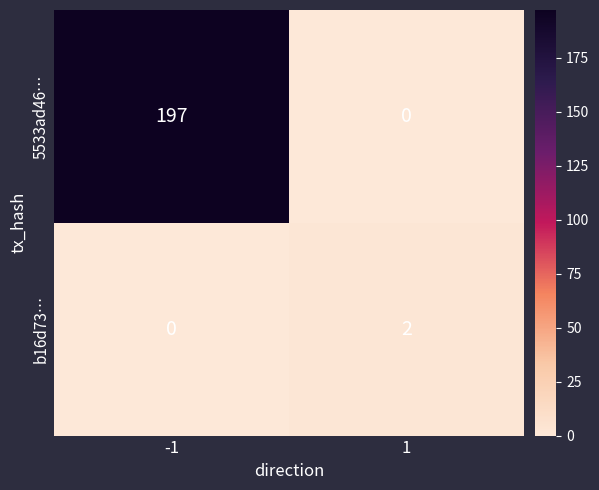

Which series has the largest range (max minus min)?

5533ad46…